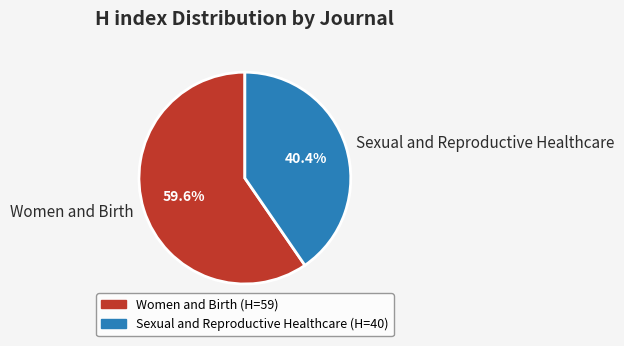

Combined, do Women and Birth and Sexual and Reproductive Healthcare account for over 50%?

Yes